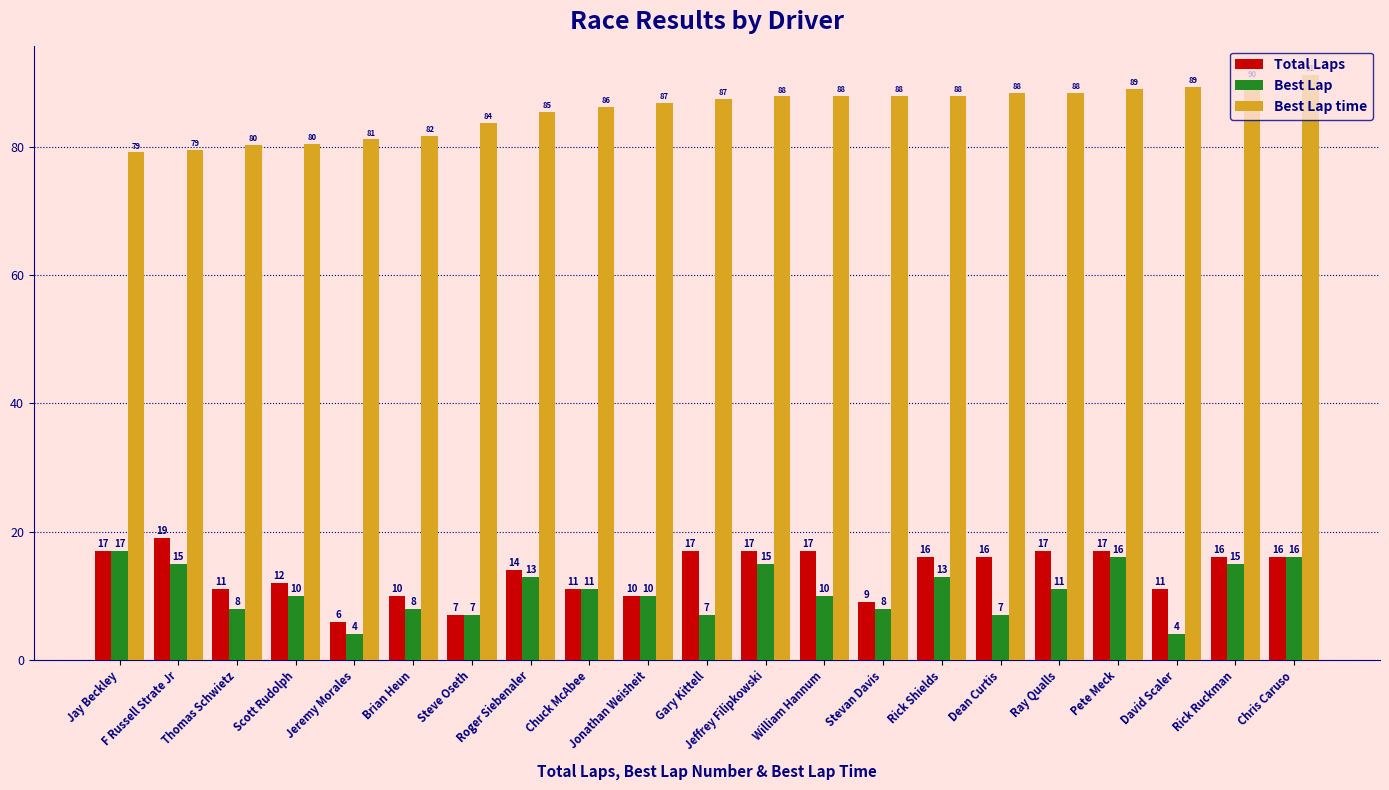

What is the label of the 2nd bar from the right?

Rick Ruckman